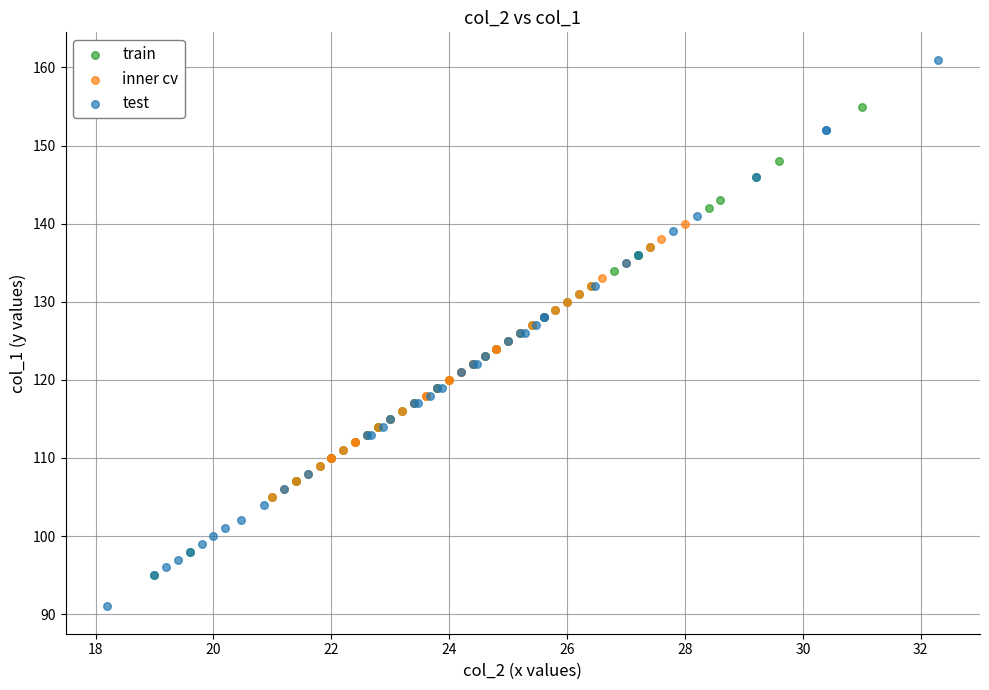

What are all the series names shown in the legend?

train, inner cv, test